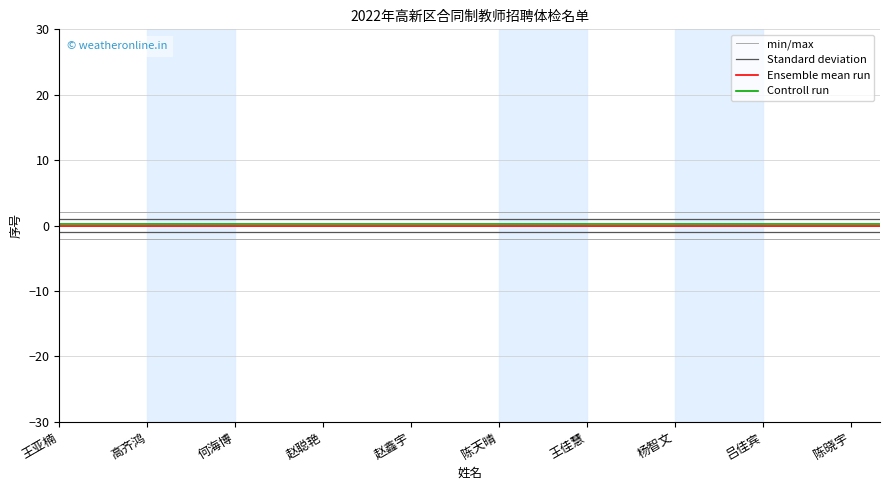

What is the greatest value displayed?

2.0